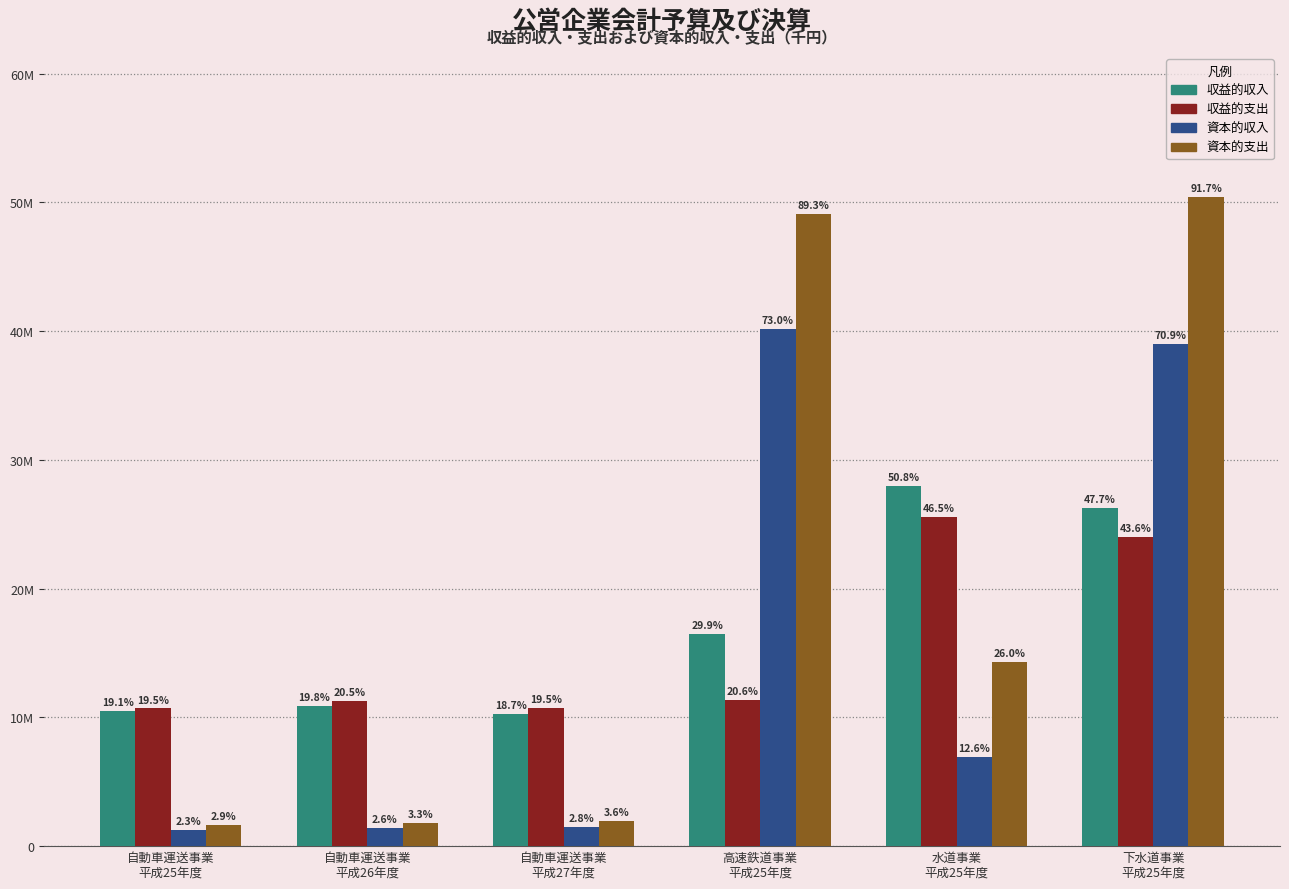

True or false: 収益的支出 has a value of 10728972 at 自動車運送事業
平成27年度.

True